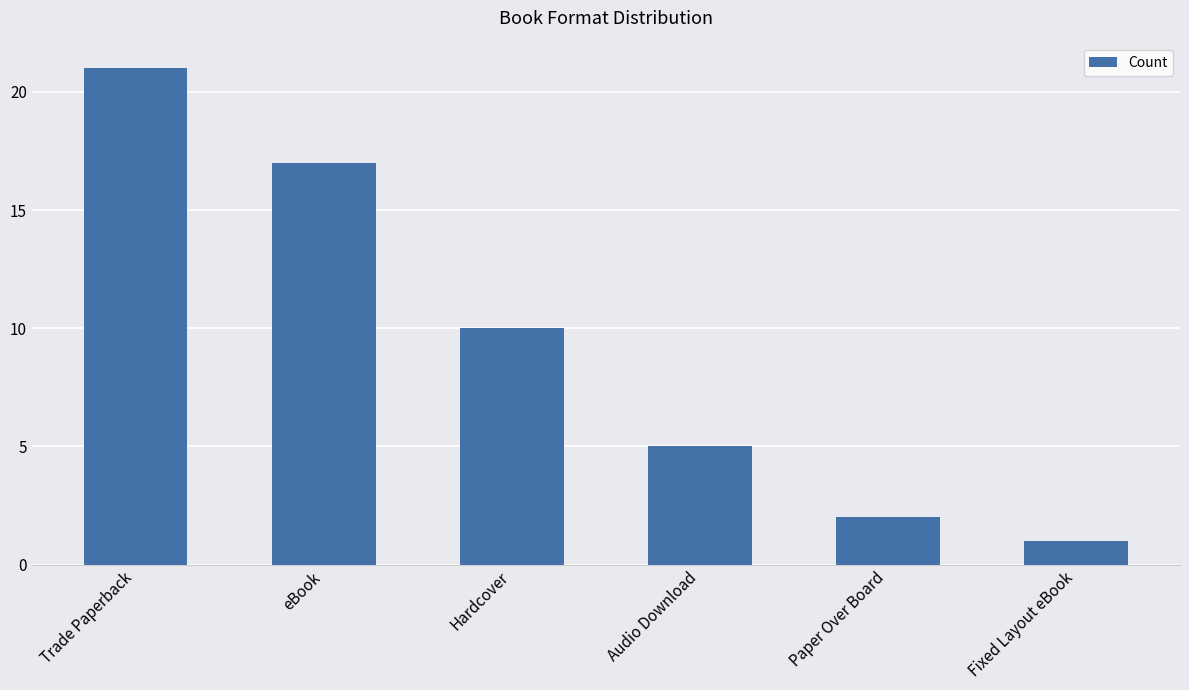

At which label does the data first exceed 10?

Trade Paperback